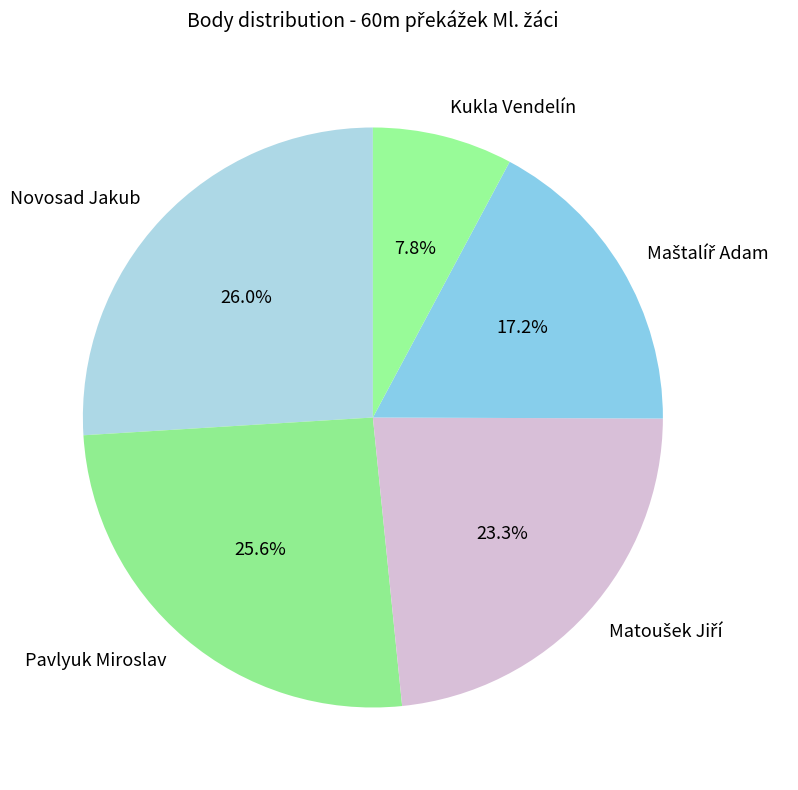

To the nearest percent, what portion does Novosad Jakub represent?

26%